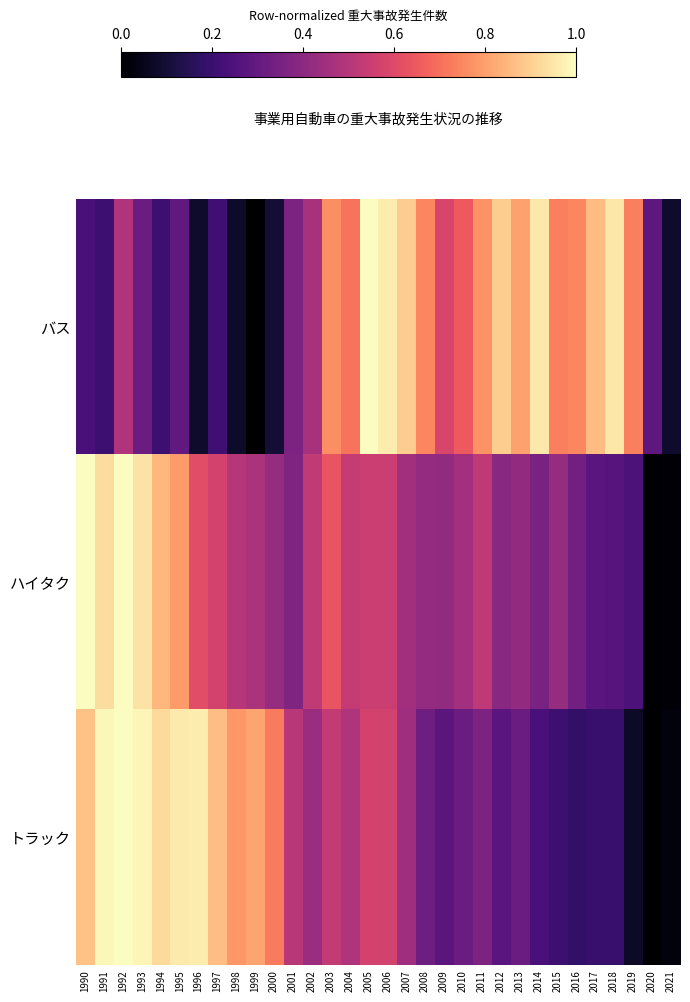

Which has a higher value, 1990 or 2014?

2014